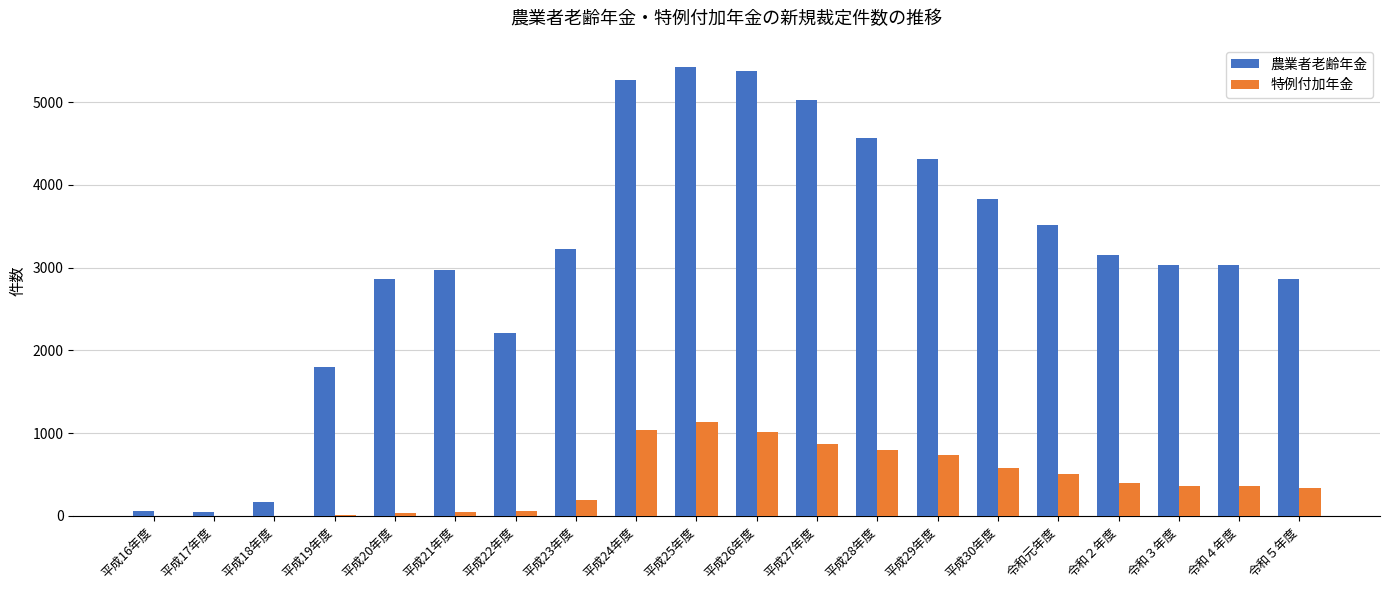

Are the bars grouped side by side (vs. stacked)?

Yes